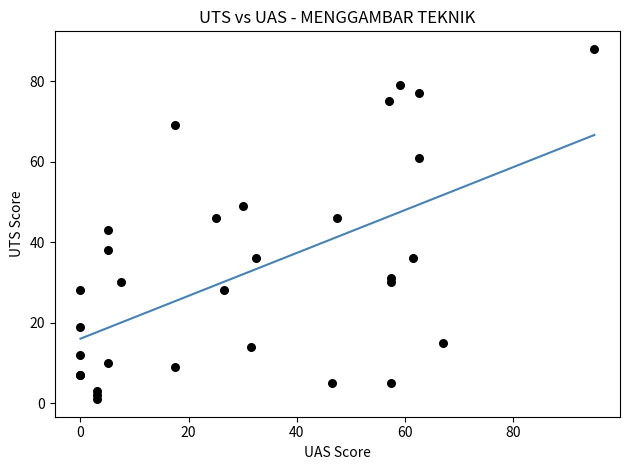

What Y value in the scatter plot is closest to 44?

43